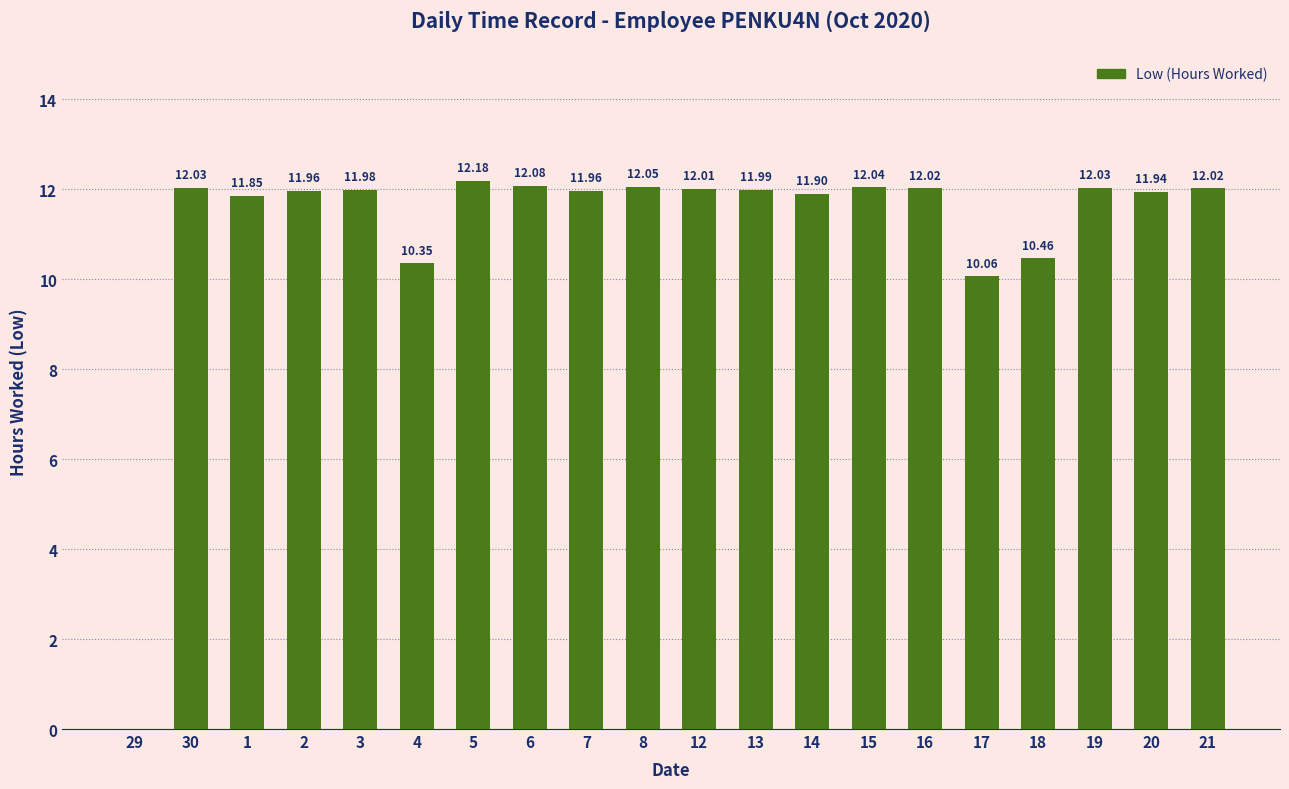

What is the change in value from 4 to 13?

+1.6